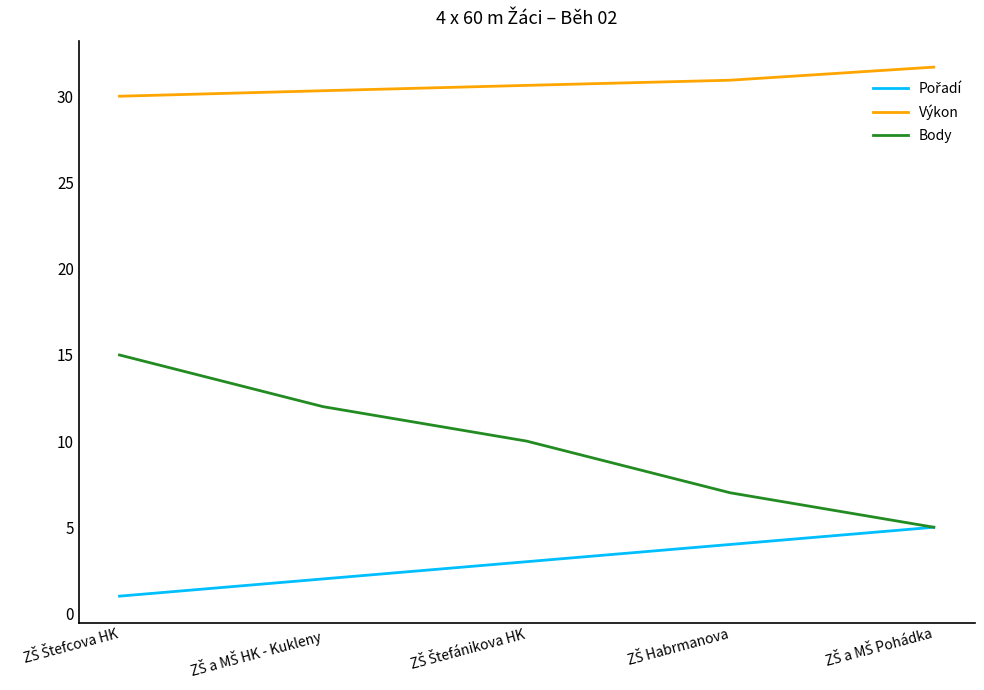

What is the greatest value displayed?

31.7